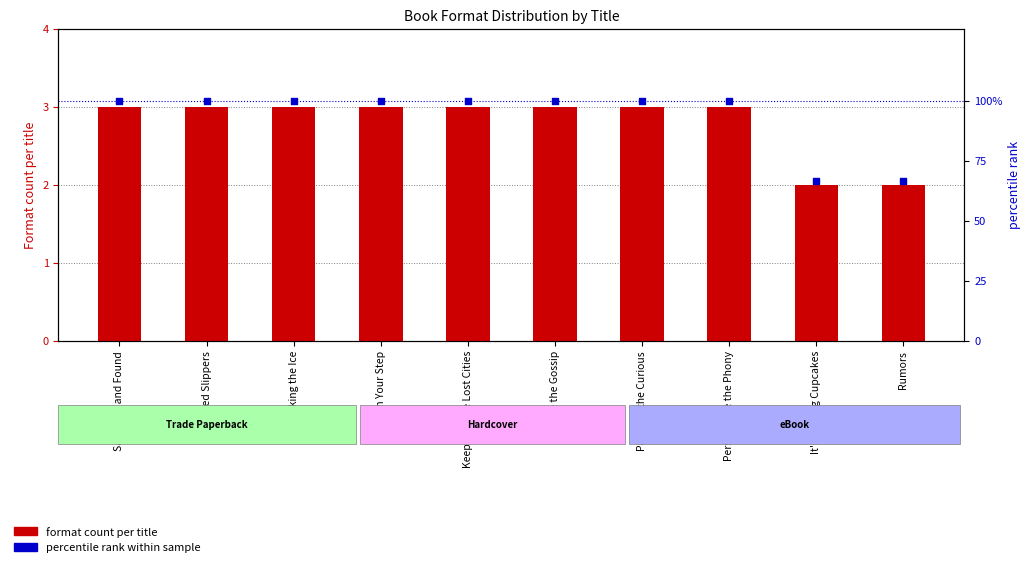

Is the value of format count per title at Watch Your Step greater than the value of percentile rank within sample at Rumors?

No